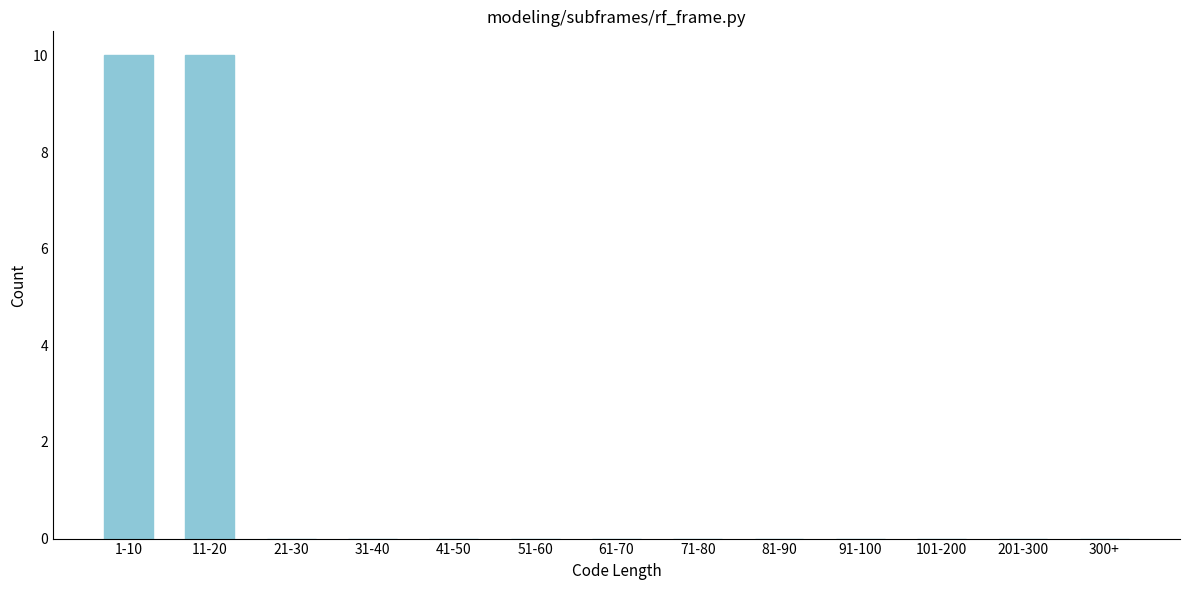

Reading left to right, extract all data points from this chart.

1-10=10	11-20=10	21-30=0	31-40=0	41-50=0	51-60=0	61-70=0	71-80=0	81-90=0	91-100=0	101-200=0	201-300=0	300+=0